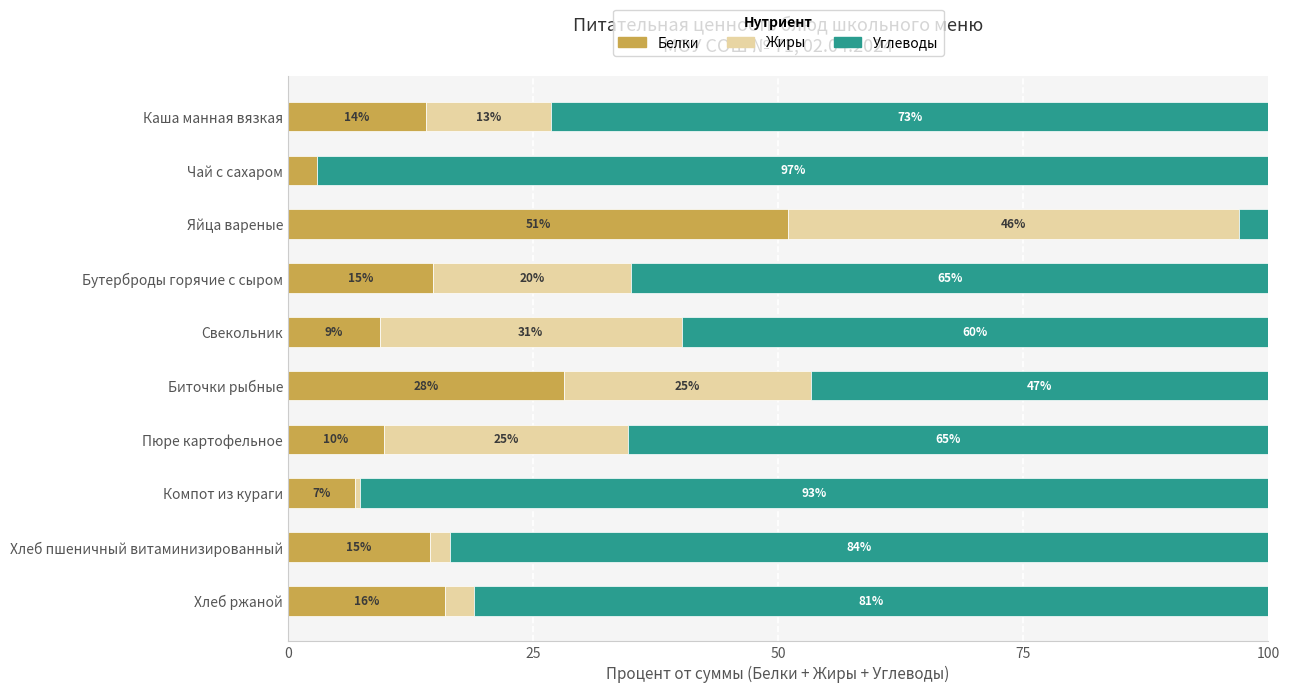

What is the highest value of the Белки series?

51.0